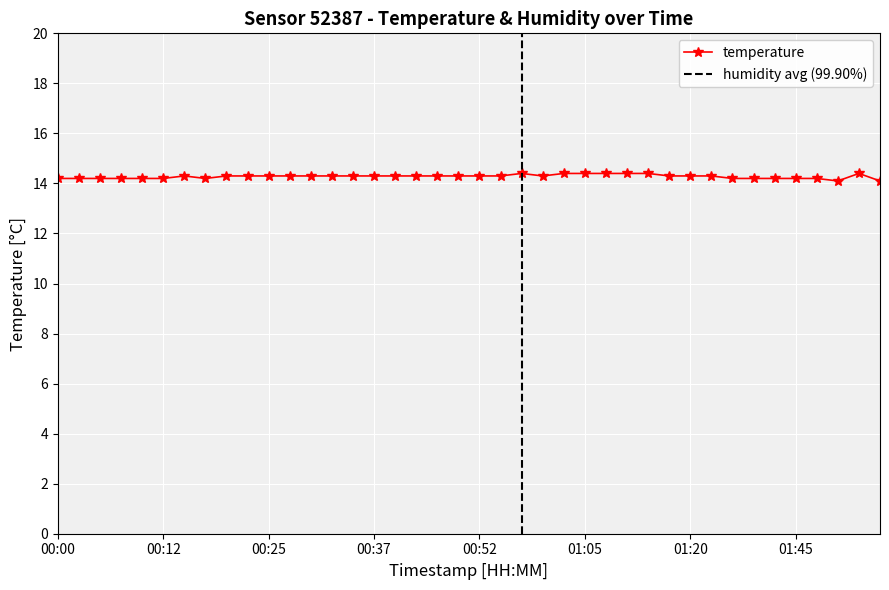

How many points are lower than both their immediate neighbors (excluding endpoints)?

3